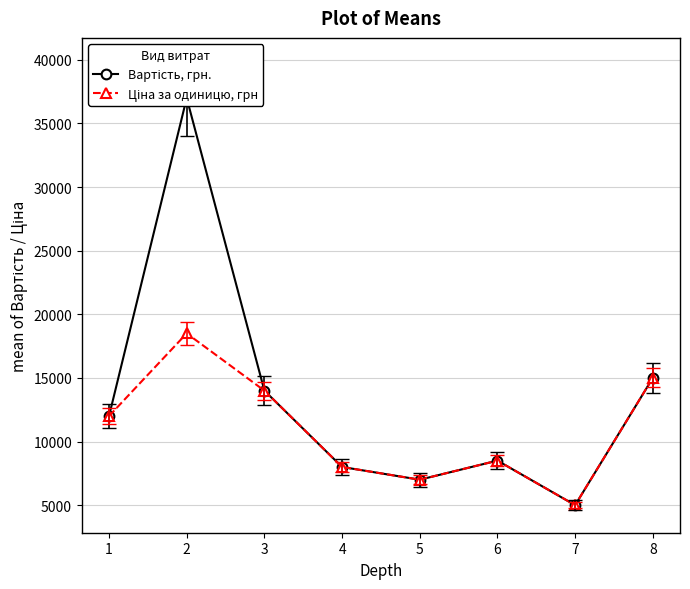

What is the value of the Ціна за одиницю, грн point at the 7th from the left?

5000